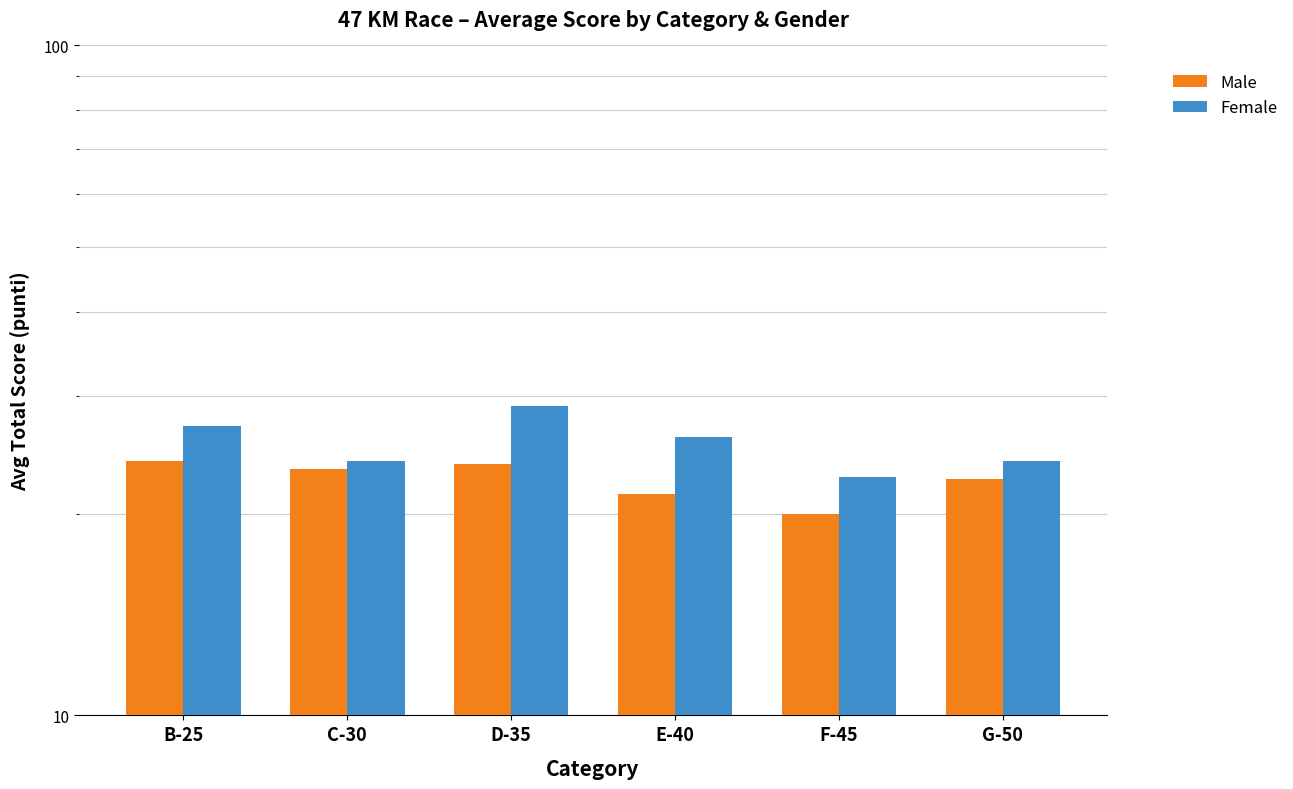

Count the number of data series in this chart.

2